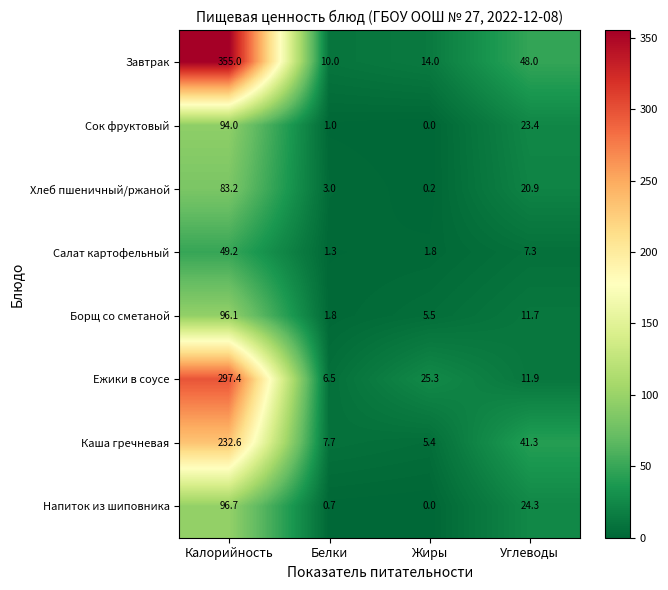

At how many categories does at least one series exceed 304?

1